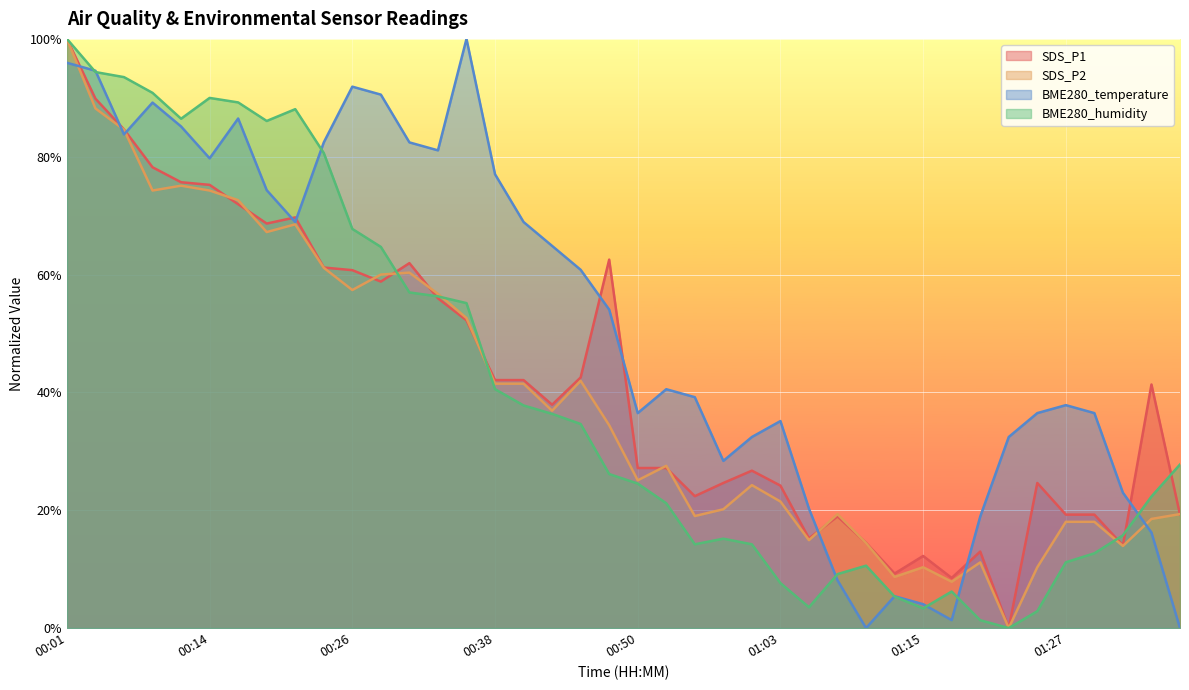

At which category is the sum across all series the highest?

00:01